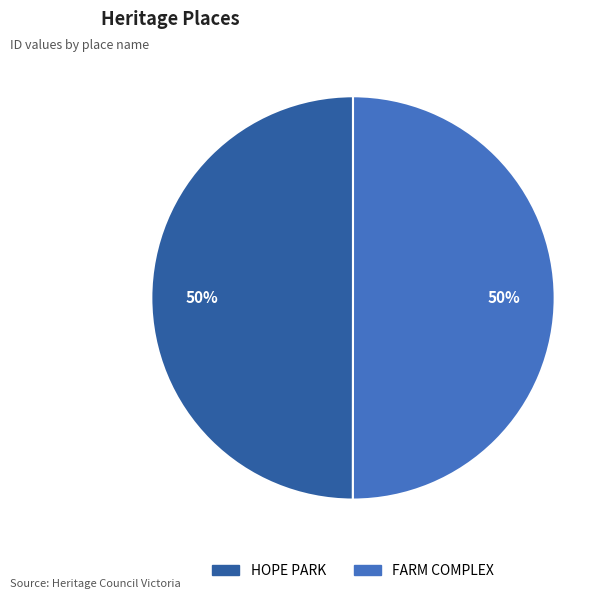

To the nearest percent, what percentage of the pie is FARM COMPLEX?

50%